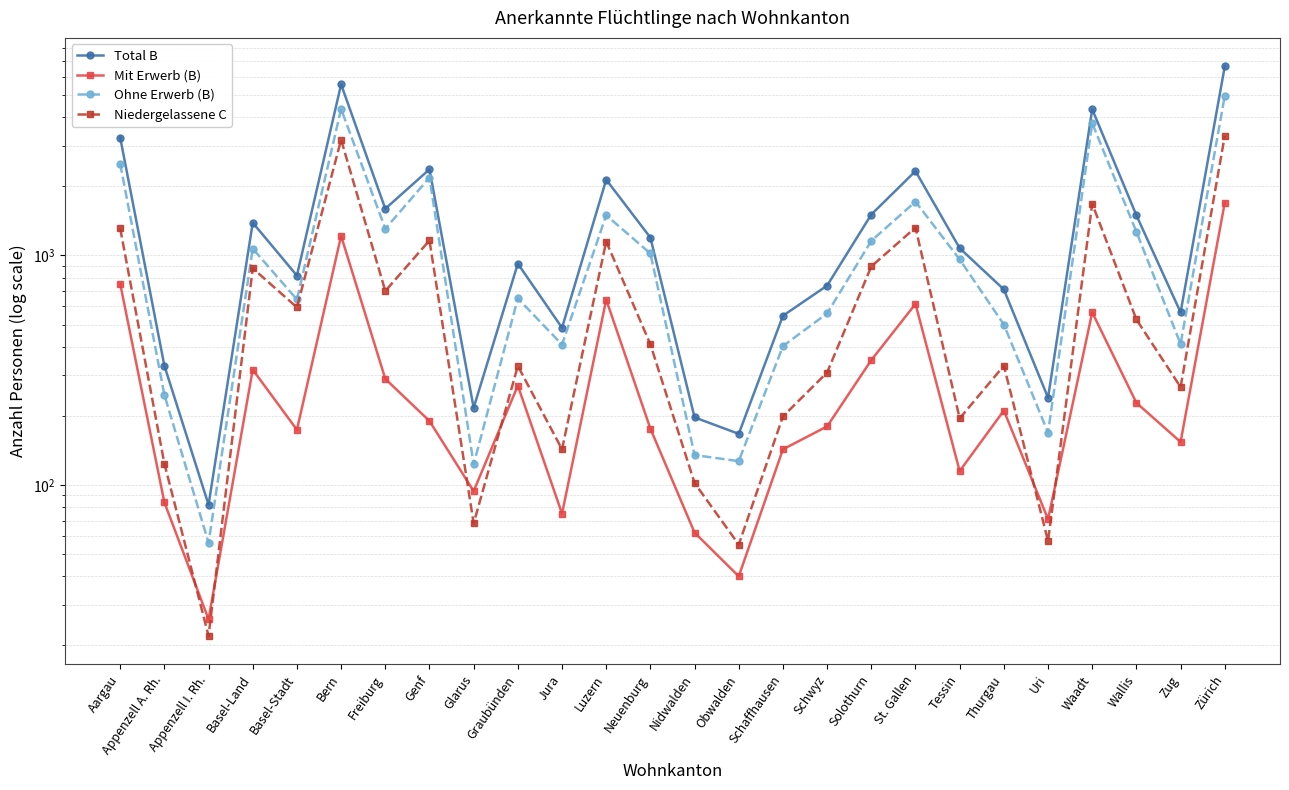

At how many categories does at least one series exceed 139?

25